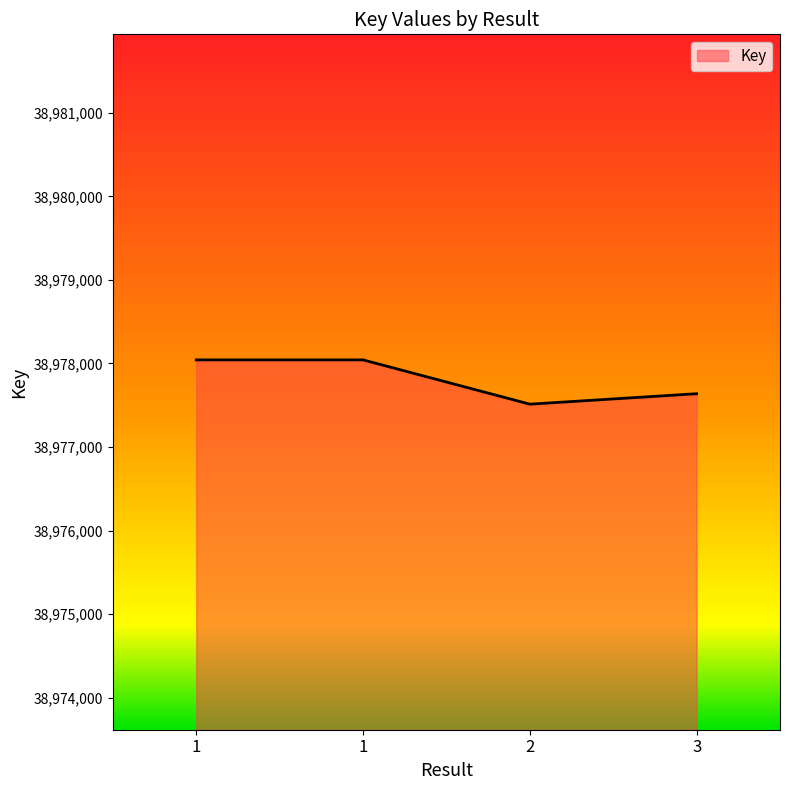

Count the number of data series in this chart.

1